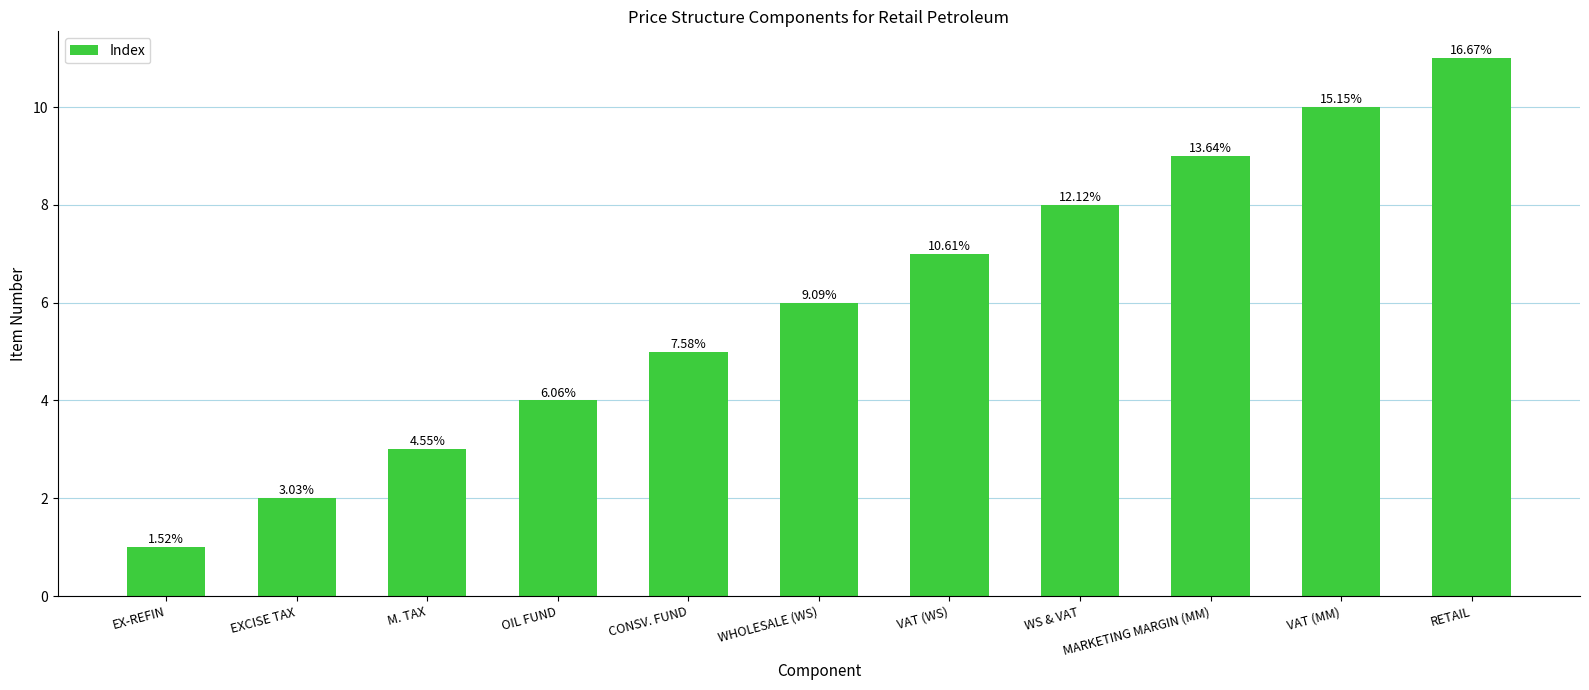

Reading right to left, extract all data points from this chart.

11	10	9	8	7	6	5	4	3	2	1